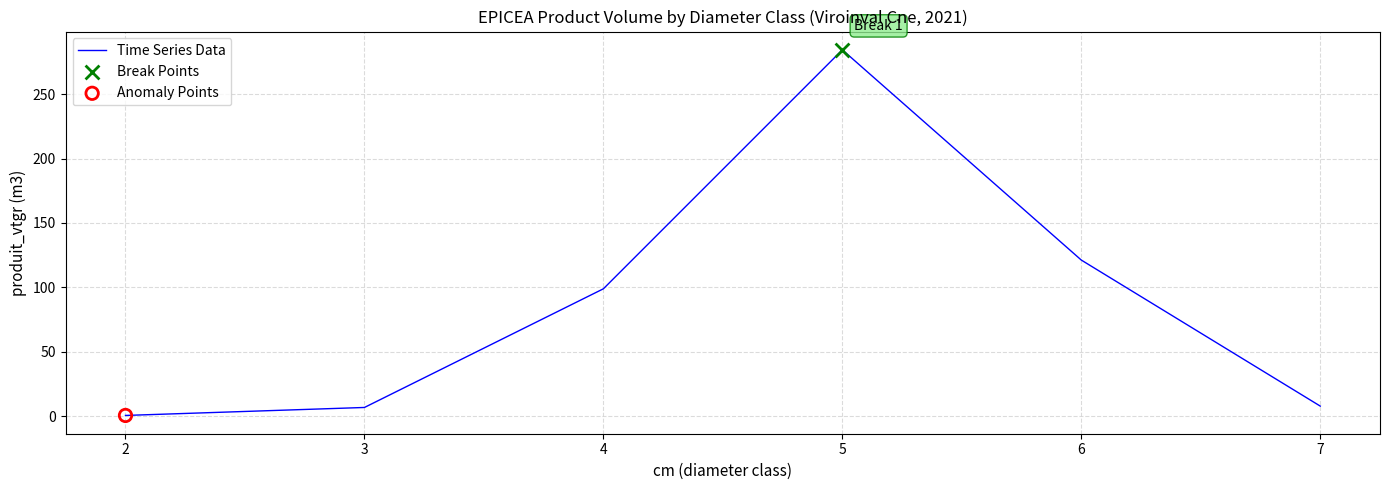

Between 5 and 4, which is larger?

5